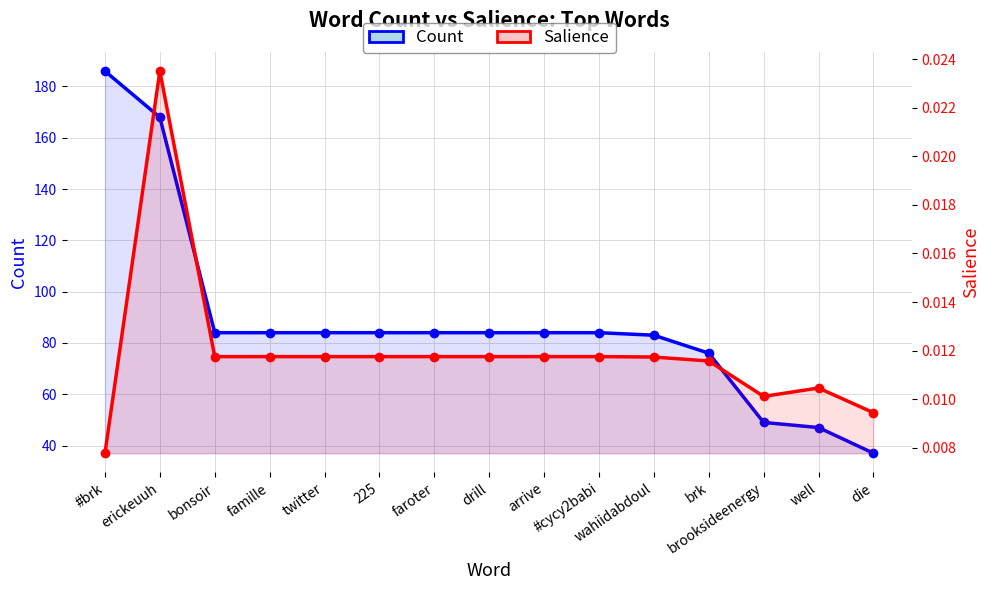

At well, list the series in order from smallest to largest.

Salience, Count